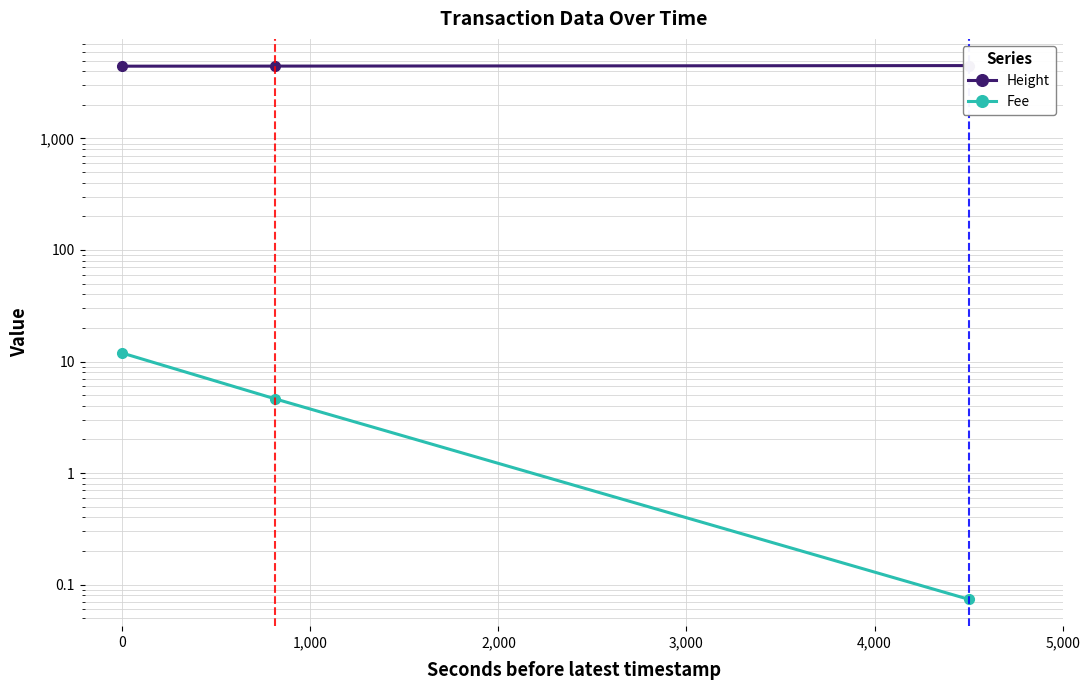

How many distinct data groups are displayed?

2